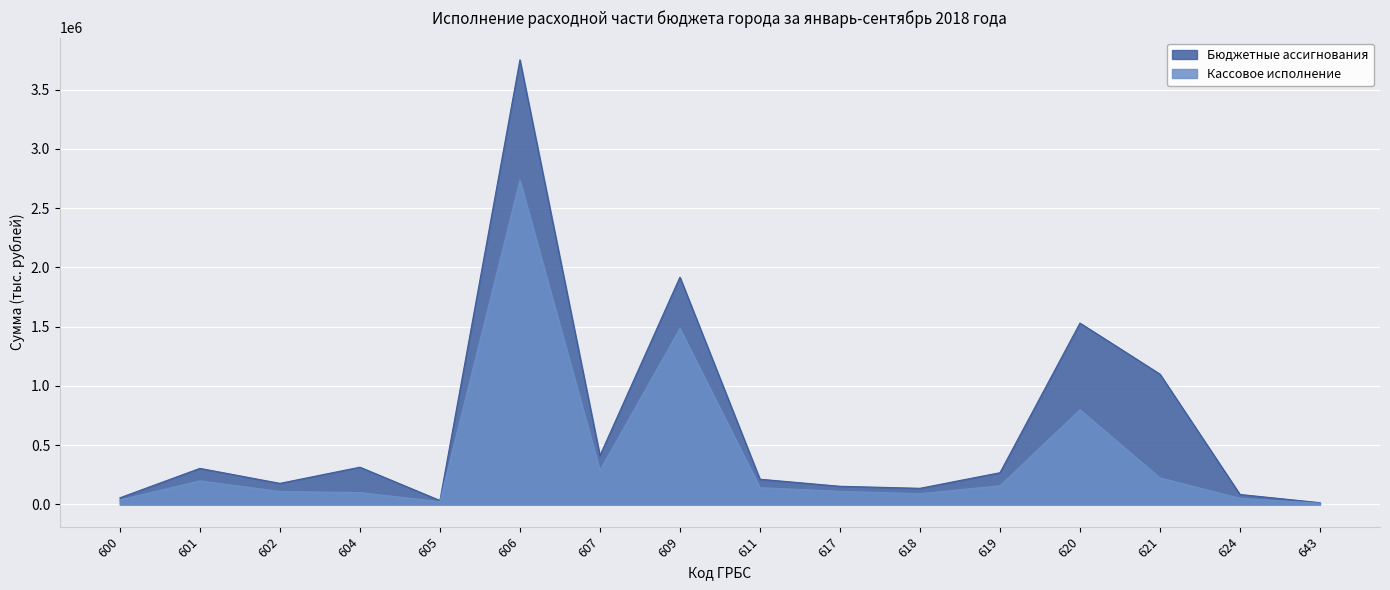

What is the maximum value shown in the chart?

3751932